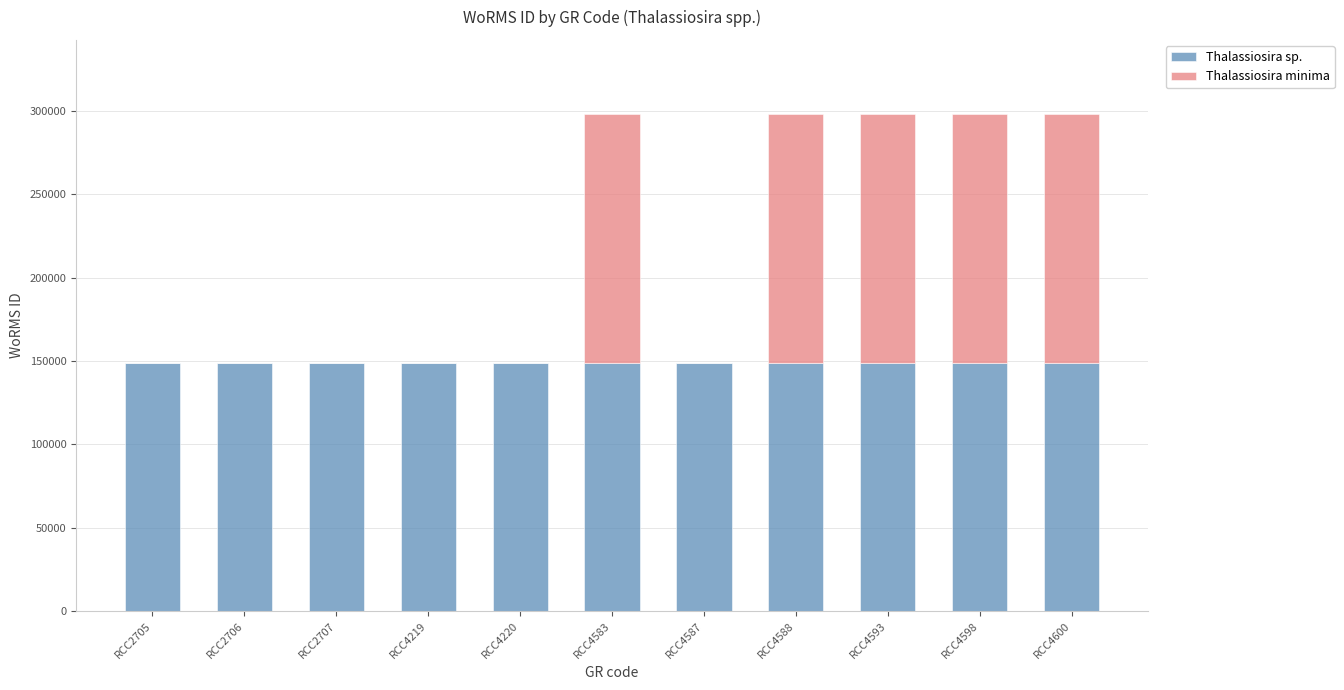

The value of Thalassiosira sp. at RCC4598 is 92622. True or false?

False